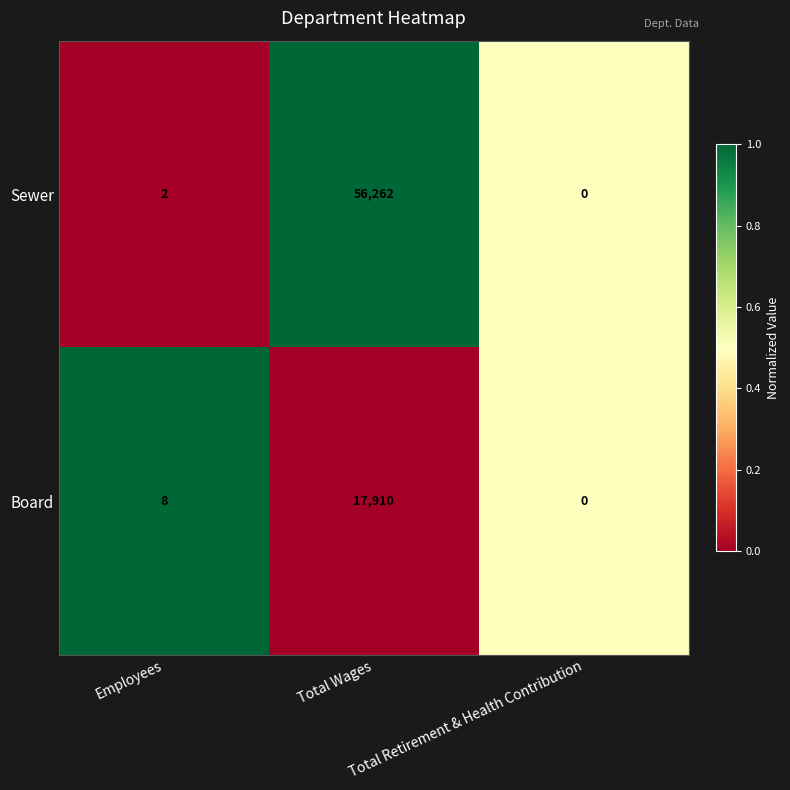

Which series has the largest total across all categories?

Sewer